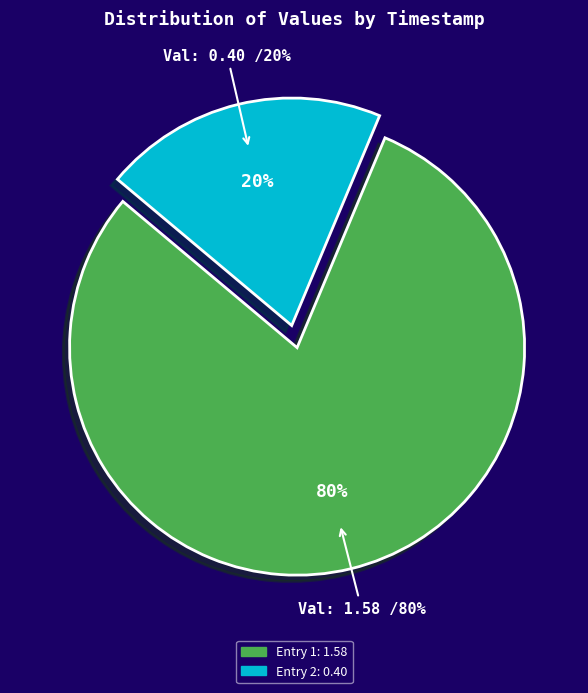

To the nearest percent, what is the combined percentage of 2023-04-29T14:30:46.992Z and 2023-04-29T13:07:20.730Z?

100%